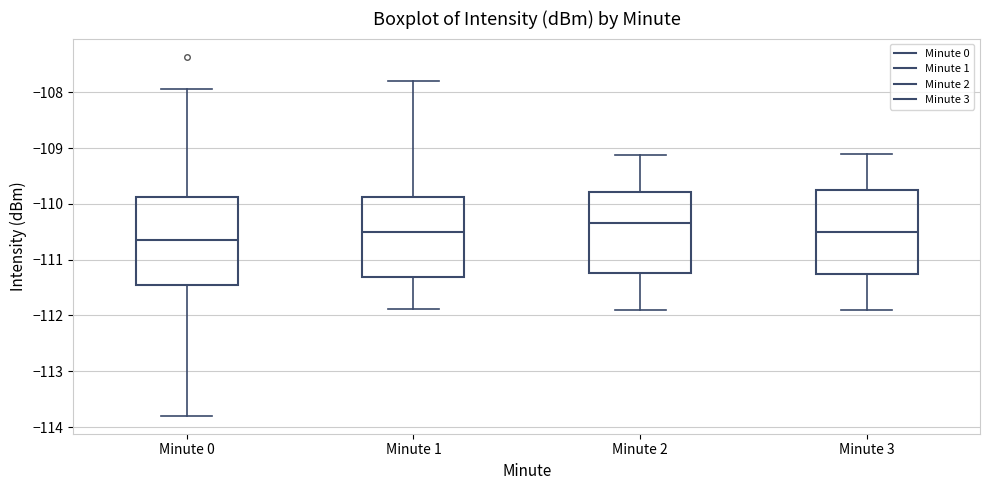

Where does the median line of the box for Minute 3 sit on the y-axis? The values are not printed on the chart, so give them approximately, as read against the axis.

-110.5